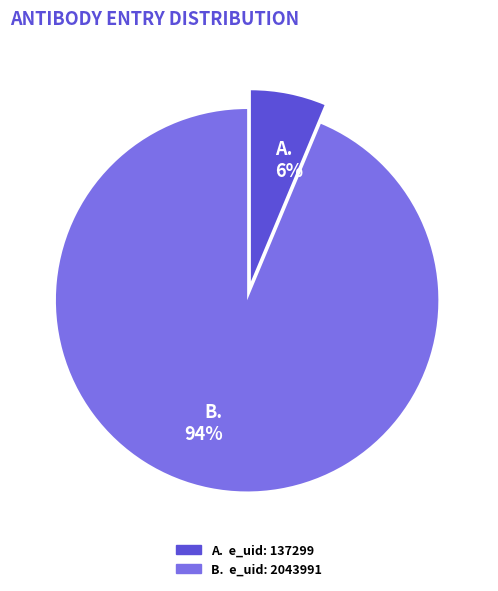

To the nearest percent, what is the average slice percentage?

50%